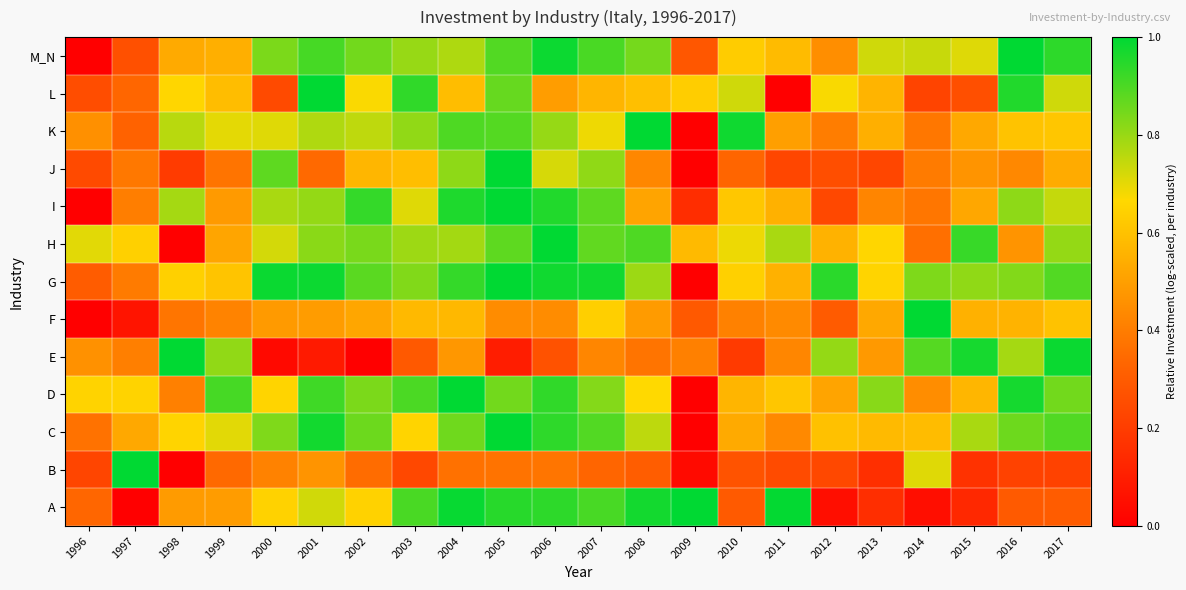

Reading right to left, transcribe all the data shown in this chart.

A: 2017=0.3	2016=0.3	2015=0.1	2014=0.0	2013=0.1	2012=0.0	2011=1.0	2010=0.3	2009=1.0	2008=1.0	2007=0.9	2006=0.9	2005=0.9	2004=1.0	2003=0.9	2002=0.6	2001=0.7	2000=0.6	1999=0.5	1998=0.5	1997=0.0	1996=0.3
B: 2017=0.2	2016=0.2	2015=0.2	2014=0.7	2013=0.2	2012=0.2	2011=0.2	2010=0.3	2009=0.0	2008=0.3	2007=0.3	2006=0.4	2005=0.4	2004=0.4	2003=0.2	2002=0.4	2001=0.5	2000=0.4	1999=0.3	1998=0.0	1997=1.0	1996=0.2
C: 2017=0.9	2016=0.9	2015=0.8	2014=0.6	2013=0.6	2012=0.6	2011=0.4	2010=0.5	2009=0.0	2008=0.8	2007=0.9	2006=0.9	2005=1.0	2004=0.9	2003=0.7	2002=0.9	2001=1.0	2000=0.8	1999=0.7	1998=0.7	1997=0.5	1996=0.4
D: 2017=0.9	2016=1.0	2015=0.6	2014=0.4	2013=0.8	2012=0.5	2011=0.6	2010=0.6	2009=0.0	2008=0.7	2007=0.8	2006=0.9	2005=0.9	2004=1.0	2003=0.9	2002=0.8	2001=0.9	2000=0.7	1999=0.9	1998=0.4	1997=0.7	1996=0.7
E: 2017=1.0	2016=0.8	2015=1.0	2014=0.9	2013=0.5	2012=0.8	2011=0.4	2010=0.2	2009=0.4	2008=0.4	2007=0.4	2006=0.3	2005=0.1	2004=0.5	2003=0.3	2002=0.0	2001=0.1	2000=0.0	1999=0.8	1998=1.0	1997=0.4	1996=0.5
F: 2017=0.6	2016=0.6	2015=0.6	2014=1.0	2013=0.5	2012=0.3	2011=0.4	2010=0.4	2009=0.3	2008=0.5	2007=0.6	2006=0.4	2005=0.4	2004=0.6	2003=0.6	2002=0.5	2001=0.5	2000=0.5	1999=0.4	1998=0.4	1997=0.1	1996=0.0
G: 2017=0.9	2016=0.8	2015=0.8	2014=0.8	2013=0.7	2012=0.9	2011=0.6	2010=0.6	2009=0.0	2008=0.8	2007=1.0	2006=1.0	2005=1.0	2004=0.9	2003=0.8	2002=0.9	2001=1.0	2000=1.0	1999=0.6	1998=0.6	1997=0.4	1996=0.3
H: 2017=0.8	2016=0.5	2015=0.9	2014=0.4	2013=0.7	2012=0.6	2011=0.8	2010=0.7	2009=0.6	2008=0.9	2007=0.9	2006=1.0	2005=0.9	2004=0.8	2003=0.8	2002=0.8	2001=0.8	2000=0.7	1999=0.5	1998=0.0	1997=0.6	1996=0.7
I: 2017=0.7	2016=0.8	2015=0.5	2014=0.4	2013=0.4	2012=0.2	2011=0.5	2010=0.6	2009=0.1	2008=0.5	2007=0.9	2006=1.0	2005=1.0	2004=1.0	2003=0.7	2002=0.9	2001=0.8	2000=0.8	1999=0.5	1998=0.8	1997=0.4	1996=0.0
J: 2017=0.5	2016=0.4	2015=0.5	2014=0.4	2013=0.2	2012=0.3	2011=0.2	2010=0.3	2009=0.0	2008=0.4	2007=0.8	2006=0.7	2005=1.0	2004=0.8	2003=0.6	2002=0.6	2001=0.3	2000=0.9	1999=0.4	1998=0.2	1997=0.4	1996=0.2
K: 2017=0.6	2016=0.6	2015=0.5	2014=0.4	2013=0.5	2012=0.4	2011=0.5	2010=1.0	2009=0.0	2008=1.0	2007=0.7	2006=0.8	2005=0.9	2004=0.9	2003=0.8	2002=0.8	2001=0.8	2000=0.7	1999=0.7	1998=0.8	1997=0.3	1996=0.5
L: 2017=0.7	2016=1.0	2015=0.3	2014=0.2	2013=0.6	2012=0.7	2011=0.0	2010=0.7	2009=0.6	2008=0.6	2007=0.6	2006=0.5	2005=0.9	2004=0.6	2003=0.9	2002=0.7	2001=1.0	2000=0.2	1999=0.6	1998=0.7	1997=0.3	1996=0.3
M_N: 2017=0.9	2016=1.0	2015=0.7	2014=0.7	2013=0.7	2012=0.5	2011=0.6	2010=0.6	2009=0.3	2008=0.8	2007=0.9	2006=1.0	2005=0.9	2004=0.8	2003=0.8	2002=0.9	2001=0.9	2000=0.8	1999=0.5	1998=0.5	1997=0.3	1996=0.0